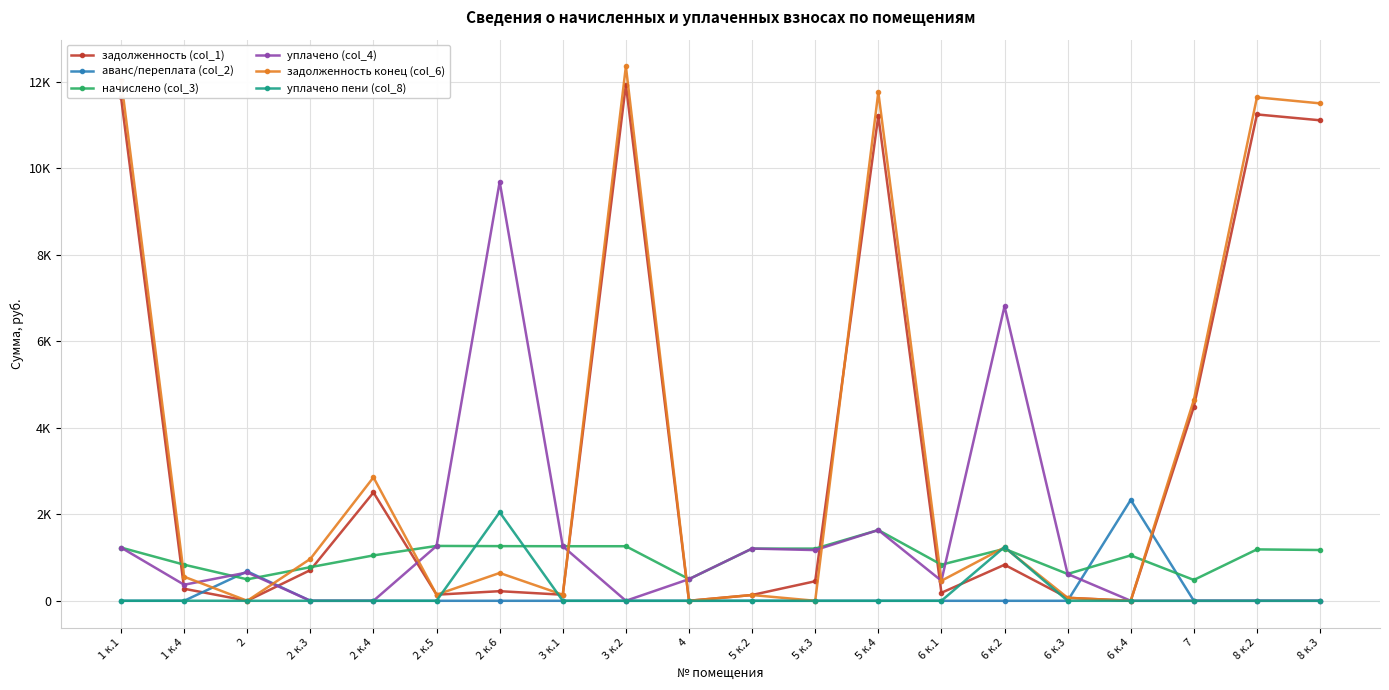

True or false: задолженность (col_1) has more than 2 points higher than both neighbors.

True